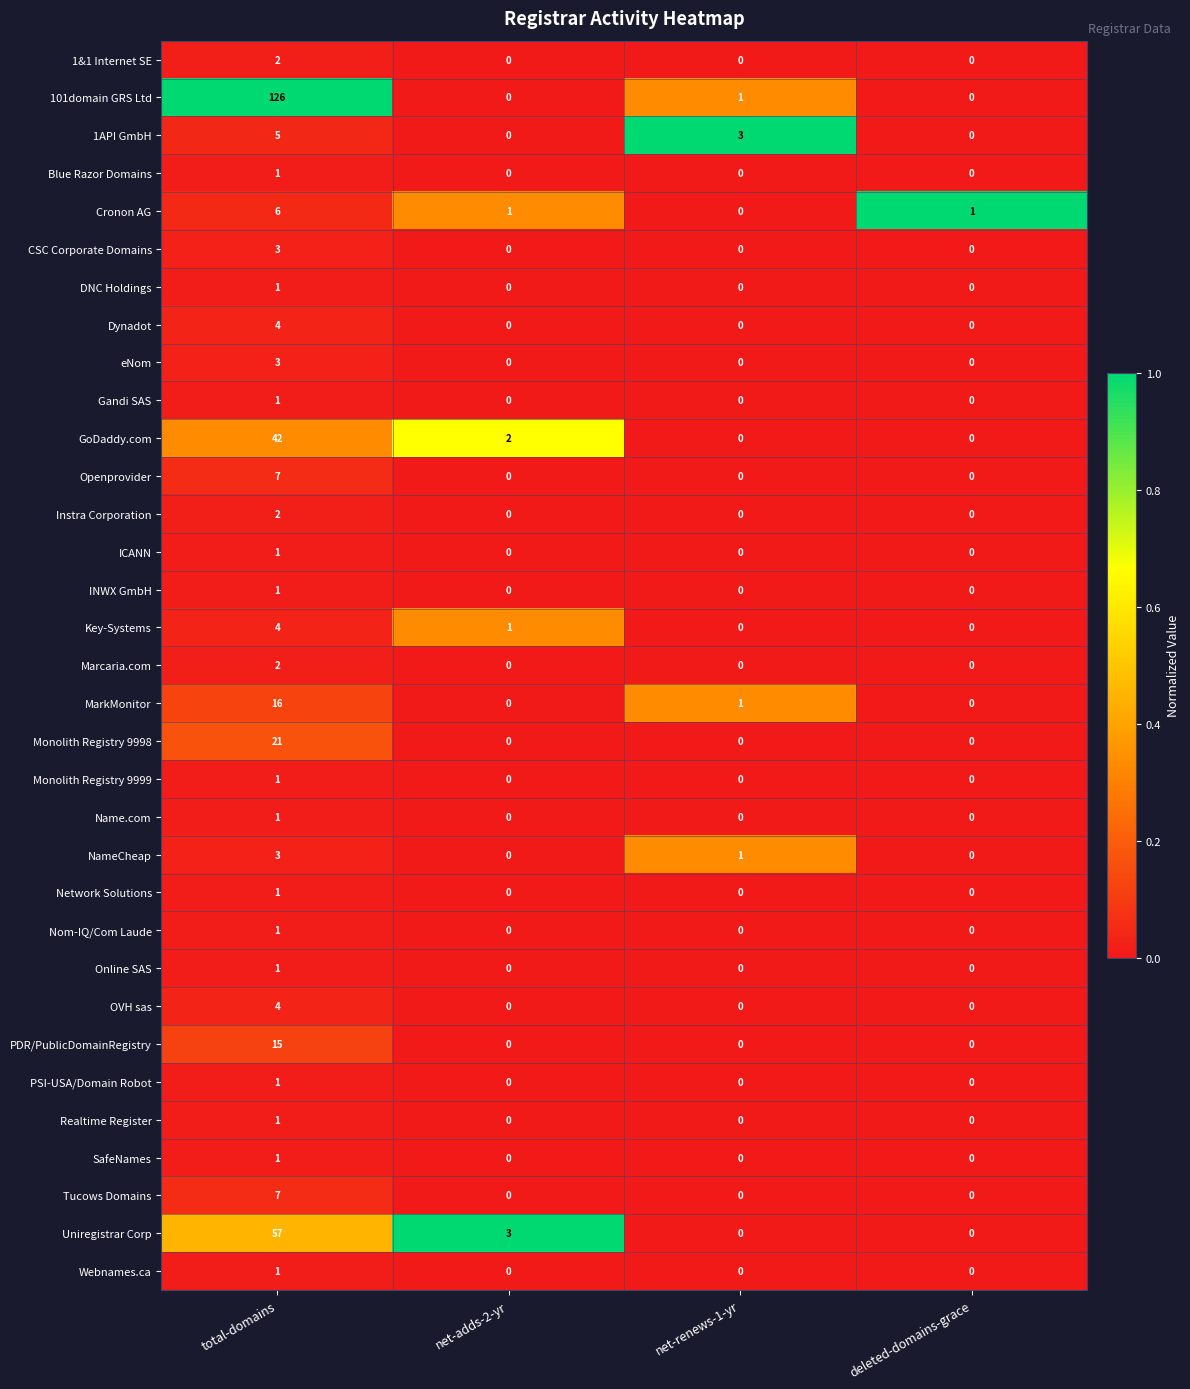

Is it true that DNC Holdings equals 0 at total-domains?

False